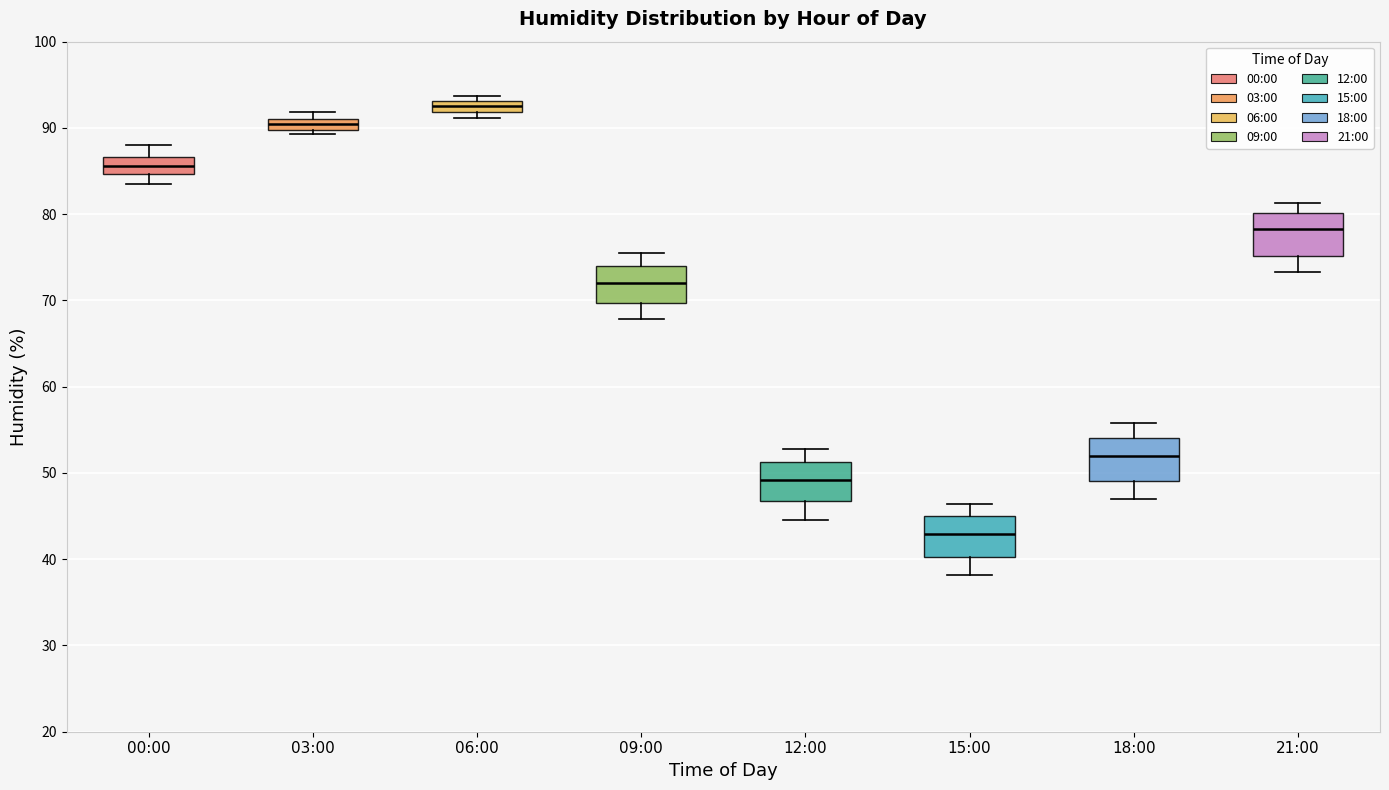

Where does the median line of the box for 18:00 sit on the y-axis? The values are not printed on the chart, so give them approximately, as read against the axis.

52